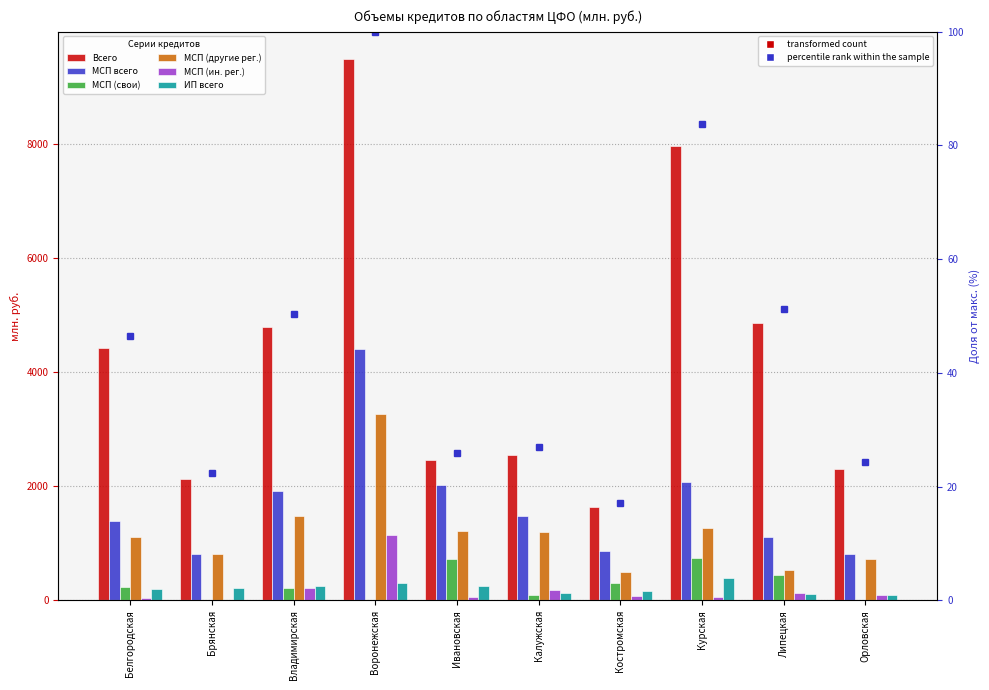

Is the value of МСП (свои) at Липецкая greater than the value of Всего at Орловская?

No